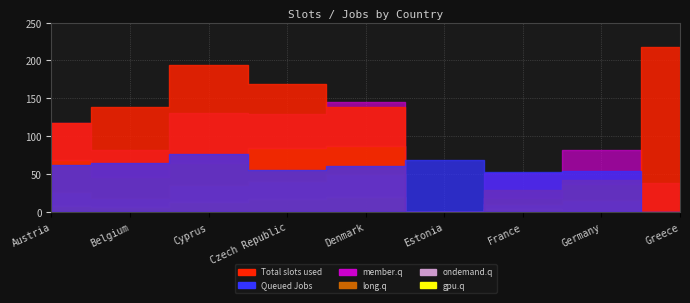

Where is Queued Jobs nearest to the value 38?

France